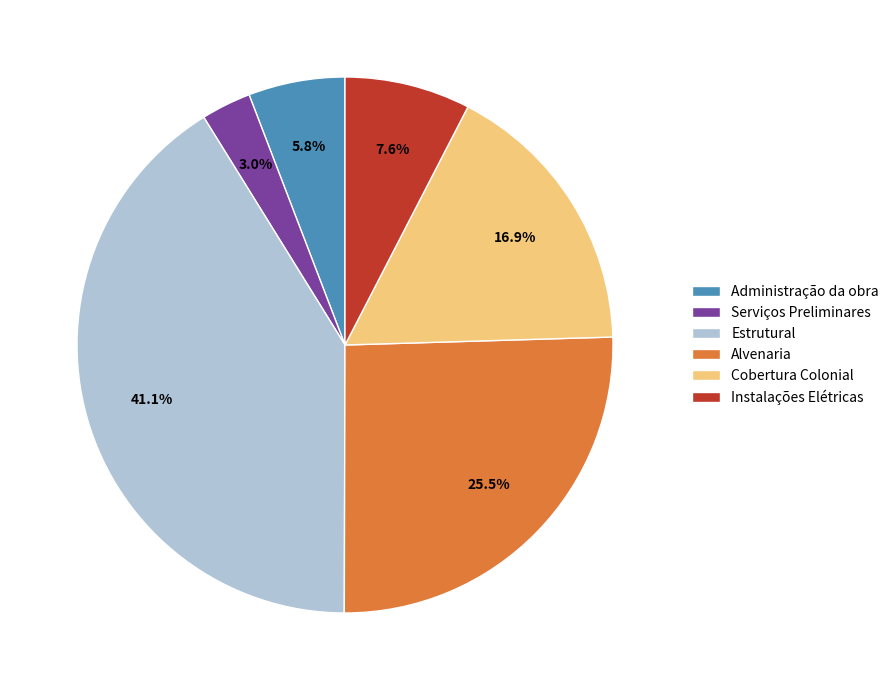

Which slice is the smallest?

Serviços Preliminares